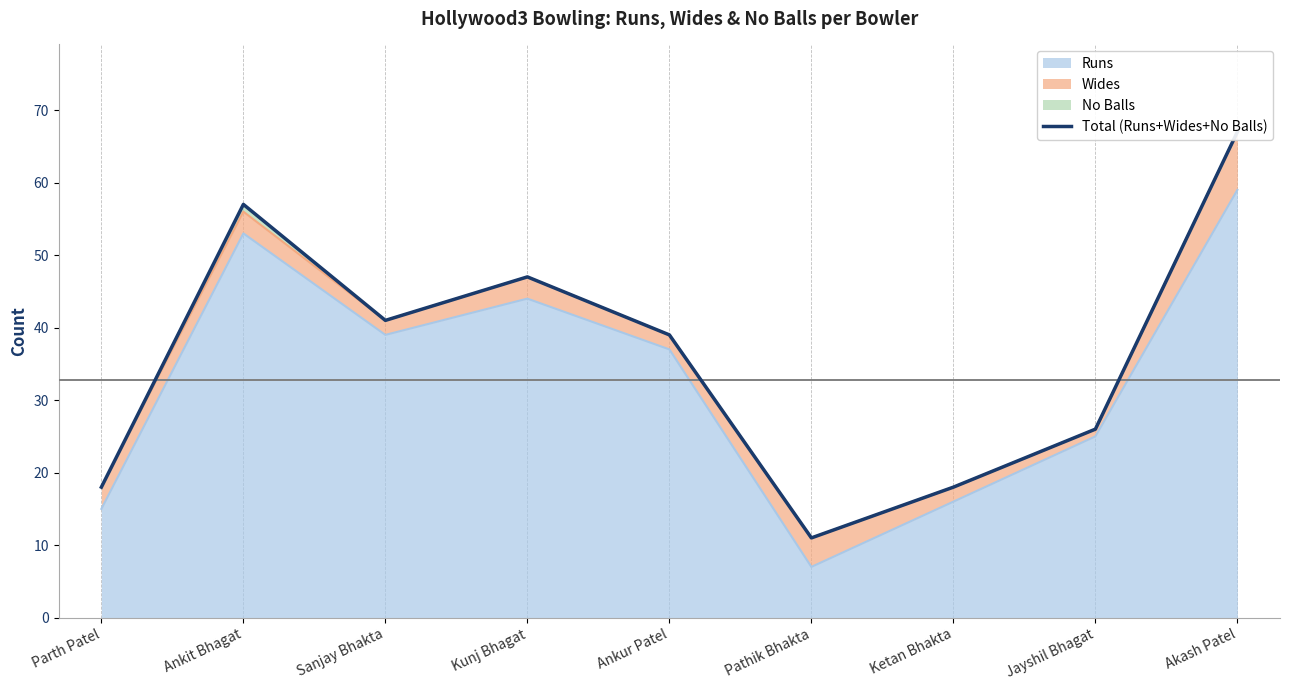

Reading right to left, what are all the values shown in this chart?

Akash Patel=67	Jayshil Bhagat=26	Ketan Bhakta=18	Pathik Bhakta=11	Ankur Patel=39	Kunj Bhagat=47	Sanjay Bhakta=41	Ankit Bhagat=57	Parth Patel=18